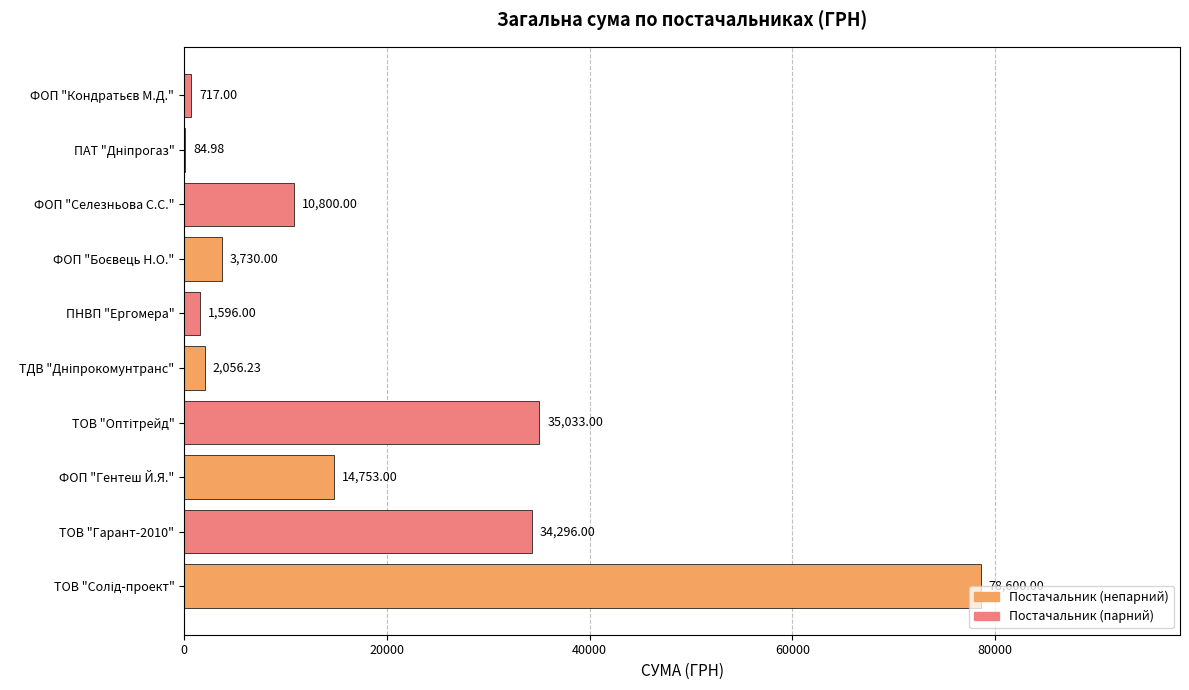

Between ПНВП "Ергомера" and ФОП "Гентеш Й.Я.", which is larger?

ФОП "Гентеш Й.Я."